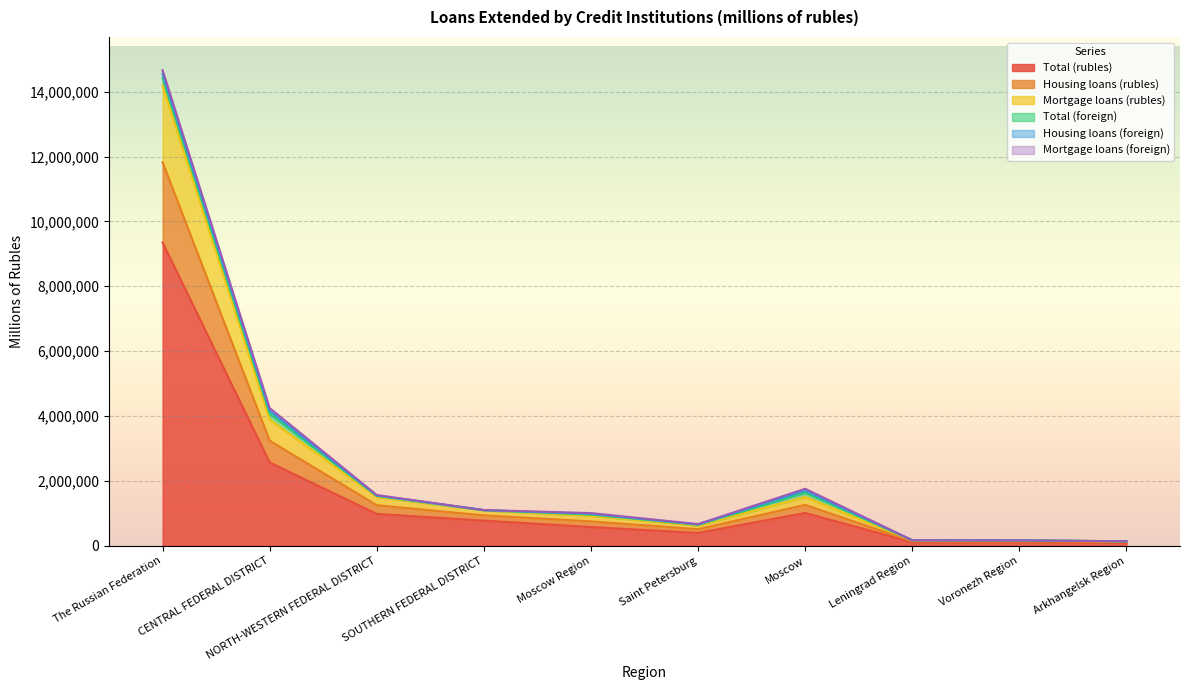

How many interior local valleys does the Housing loans (rubles) series have?

1